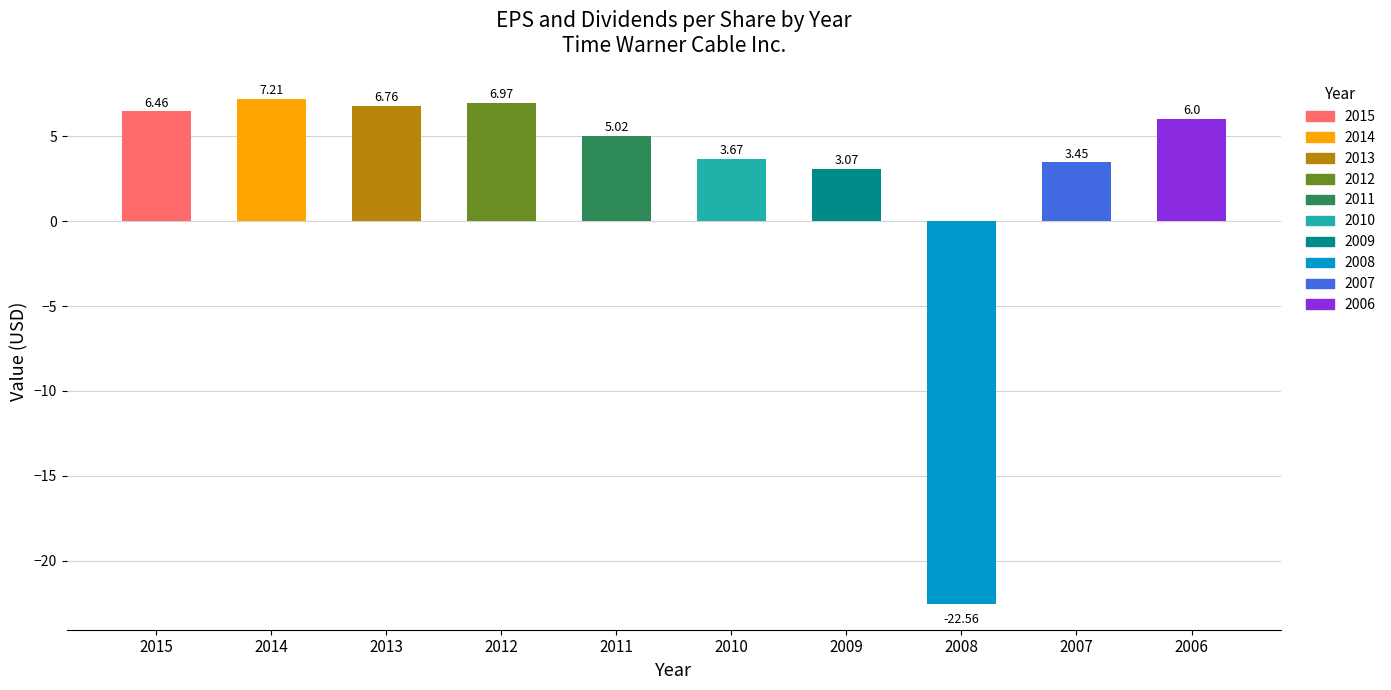

What is the difference between the Beneficio básico por acción values at 2011 and 2010?

1.3